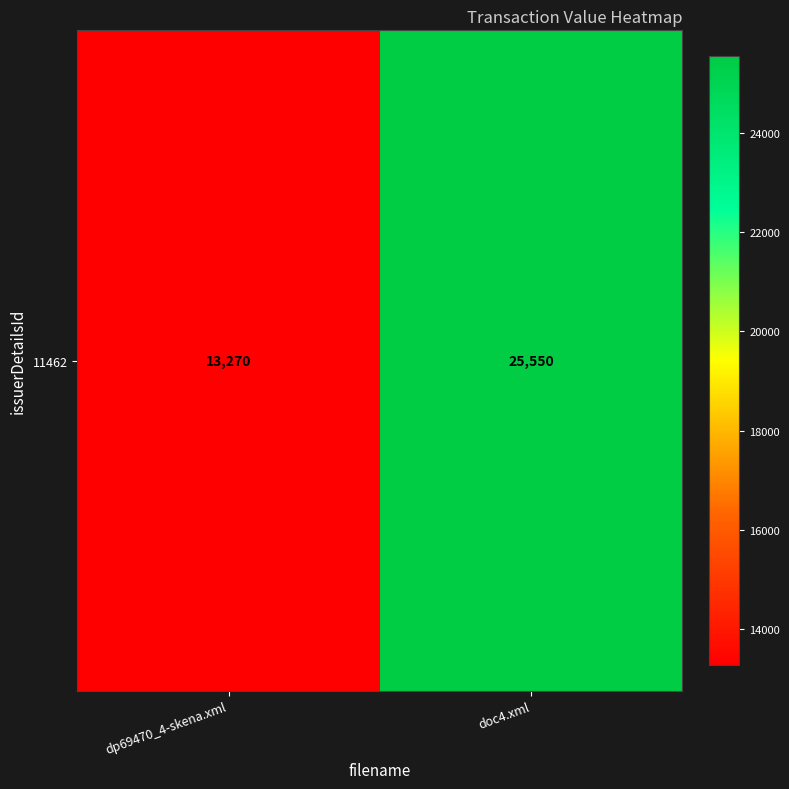

What is the minimum value shown in the chart?

13270